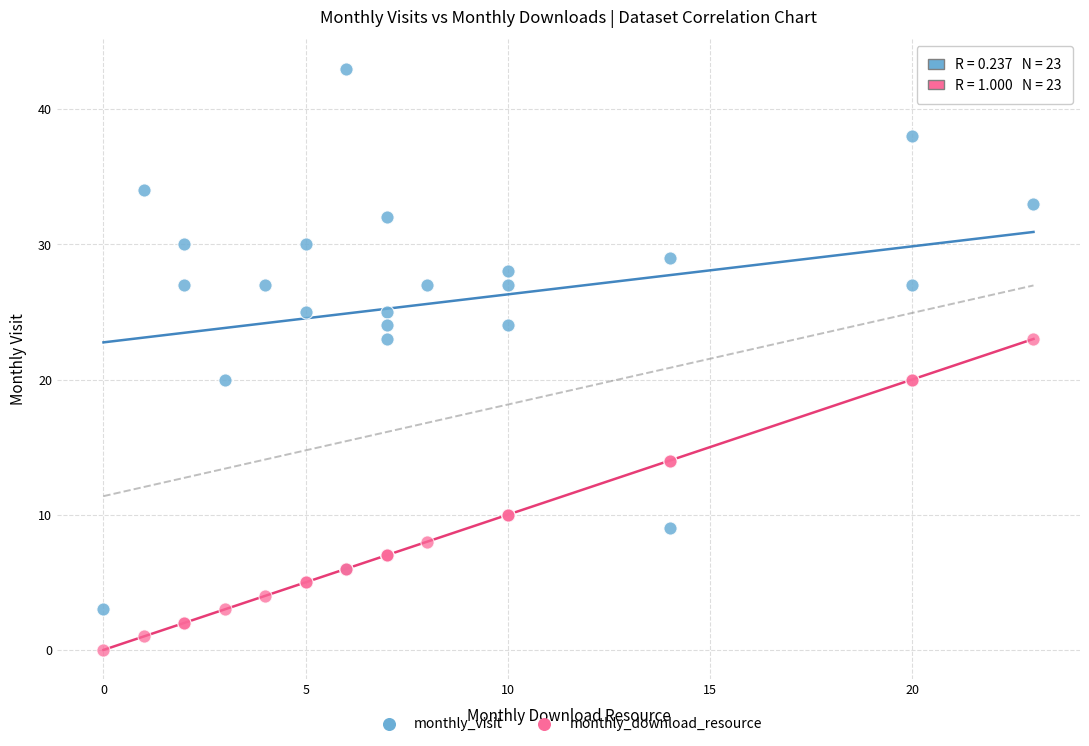

Which series has the widest spread of Y values?

monthly_visit